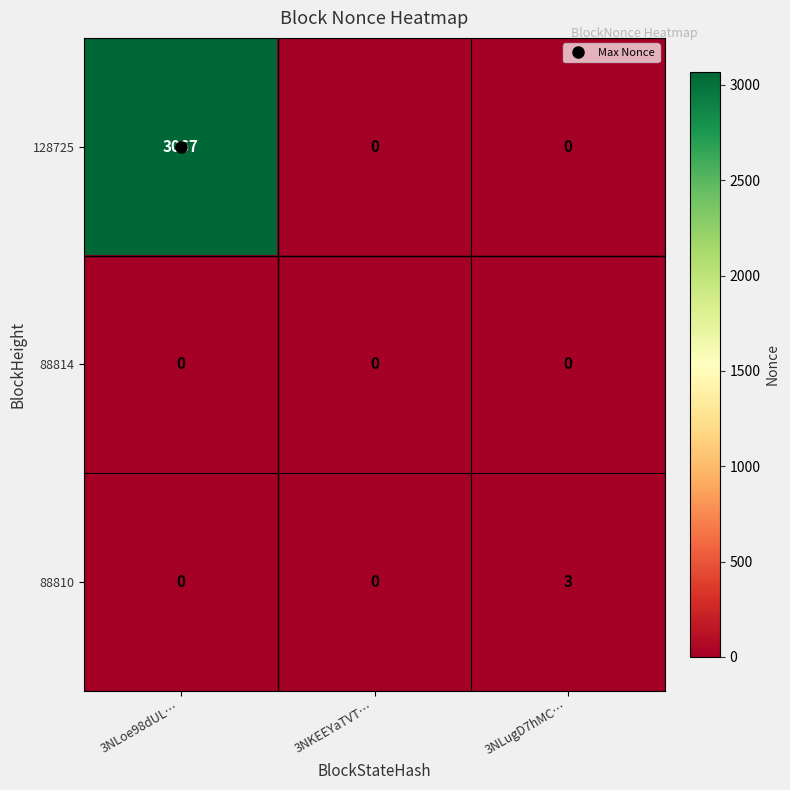

At which category is the sum across all series the highest?

3NLoe98dUL…